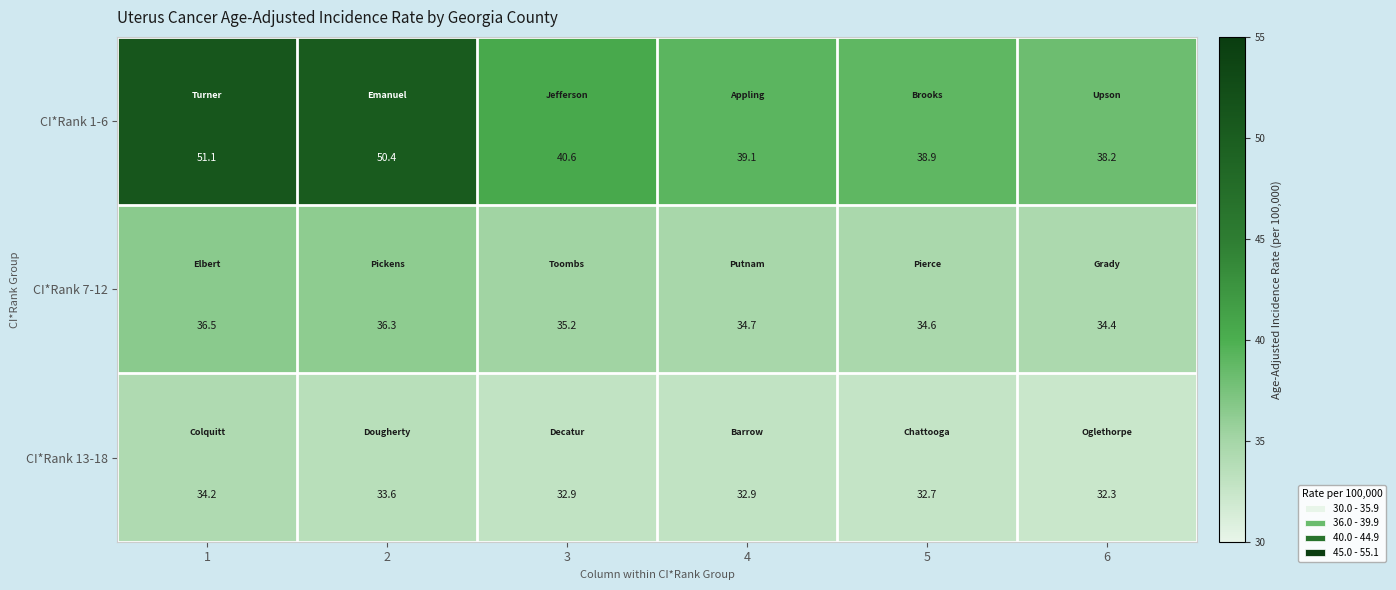

At 2, list the series in order from largest to smallest.

CI*Rank 1-6, CI*Rank 7-12, CI*Rank 13-18